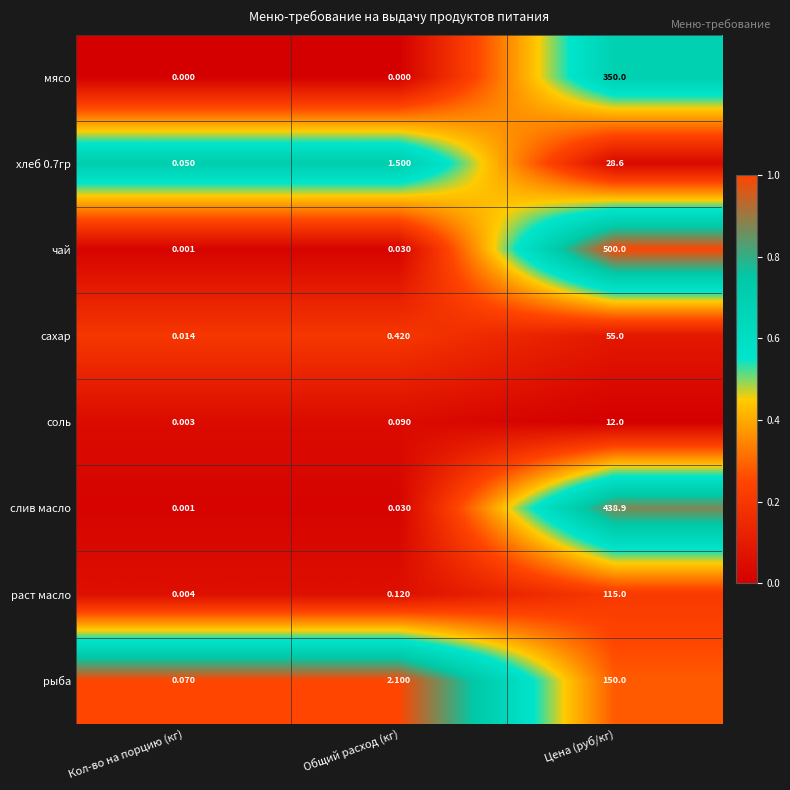

Which series changed the most between Общий расход (кг) and Цена (руб/кг)?

чай